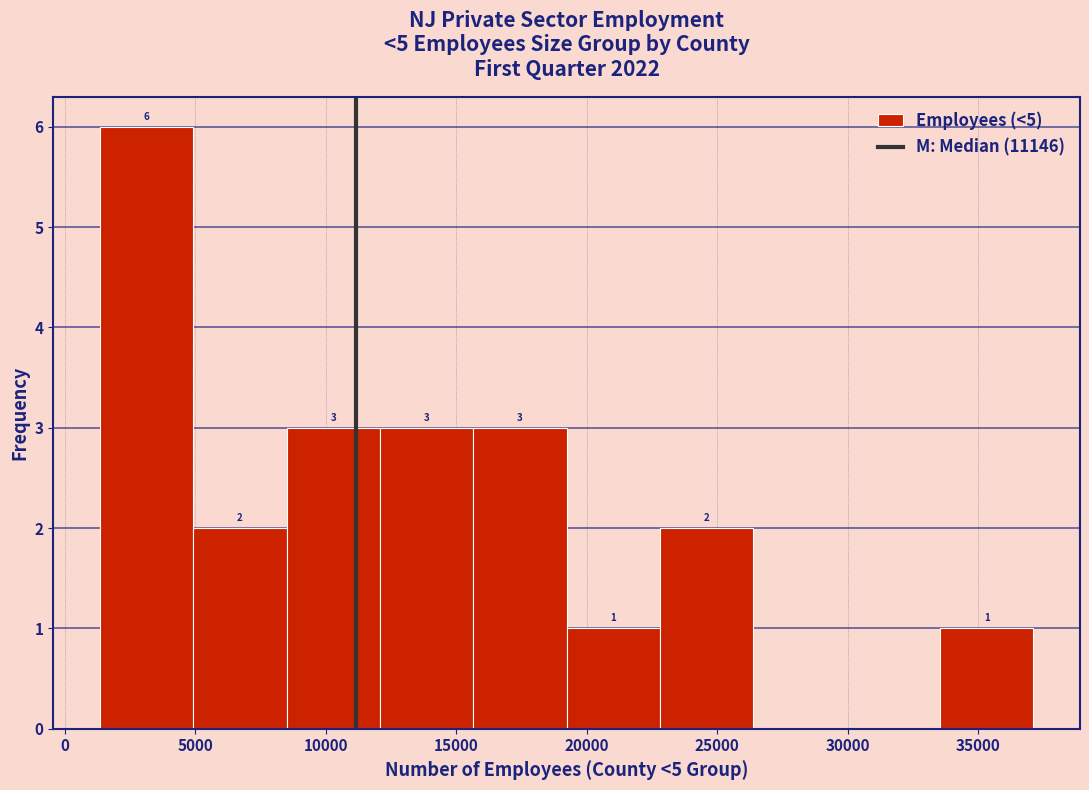

Over which range of the x-axis is the bar tallest?

1500 to 5000